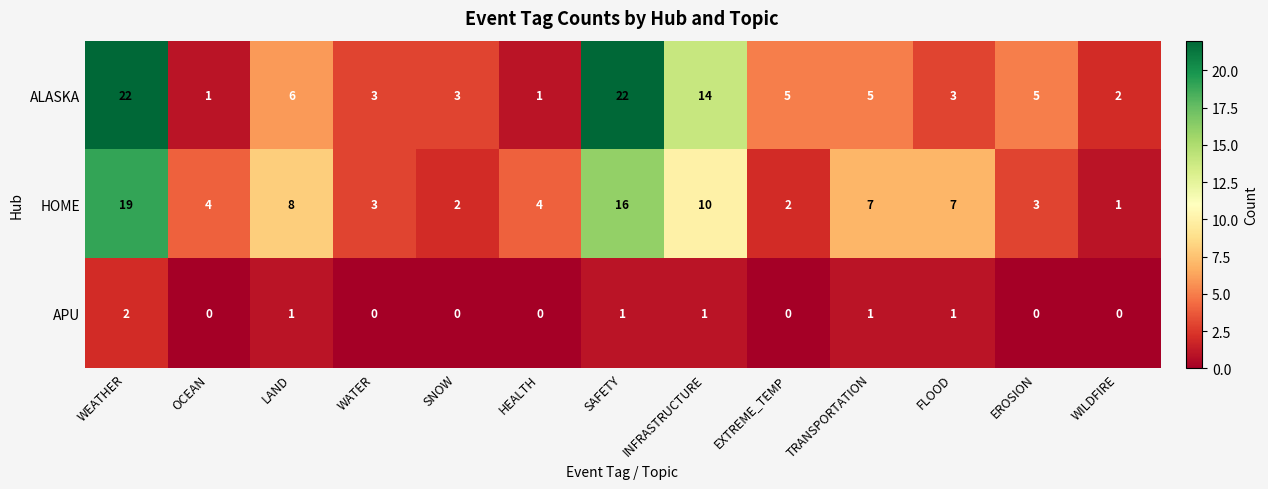

What is the total value across all series at FLOOD?

11